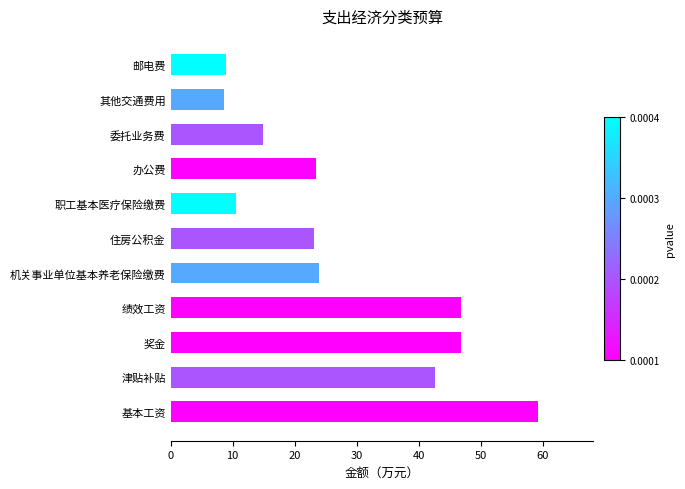

True or false: the data shows 3.0 at 职工基本医疗保险缴费.

False